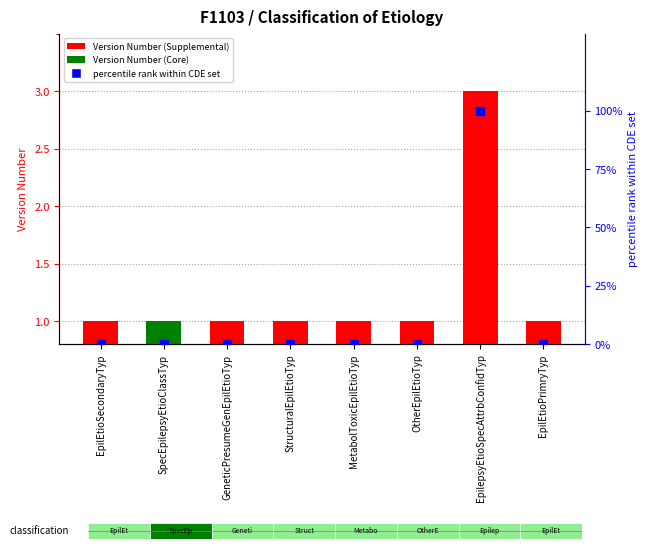

Which series reaches the minimum Y coordinate?

percentile rank within CDE set